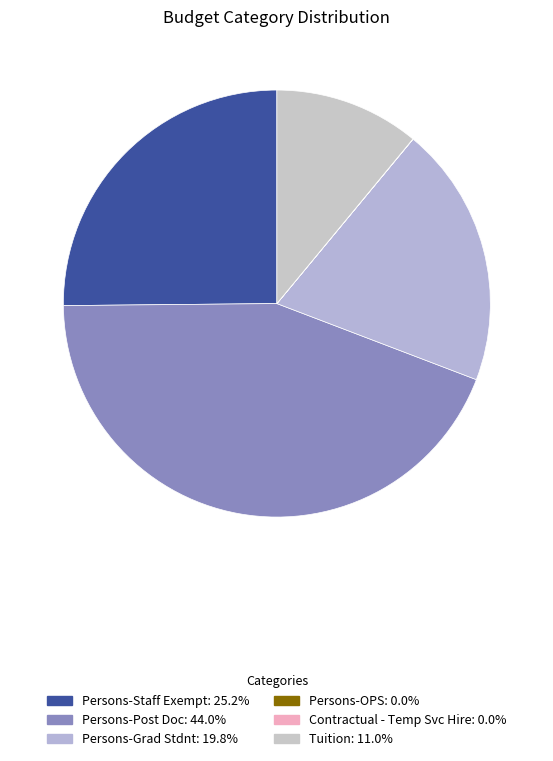

Which has a higher value, Persons-OPS or Persons-Post Doc?

Persons-Post Doc